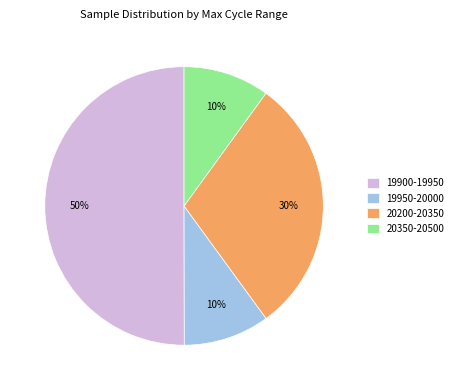

The 20350-20500 slice represents 1% of the pie. True or false?

False